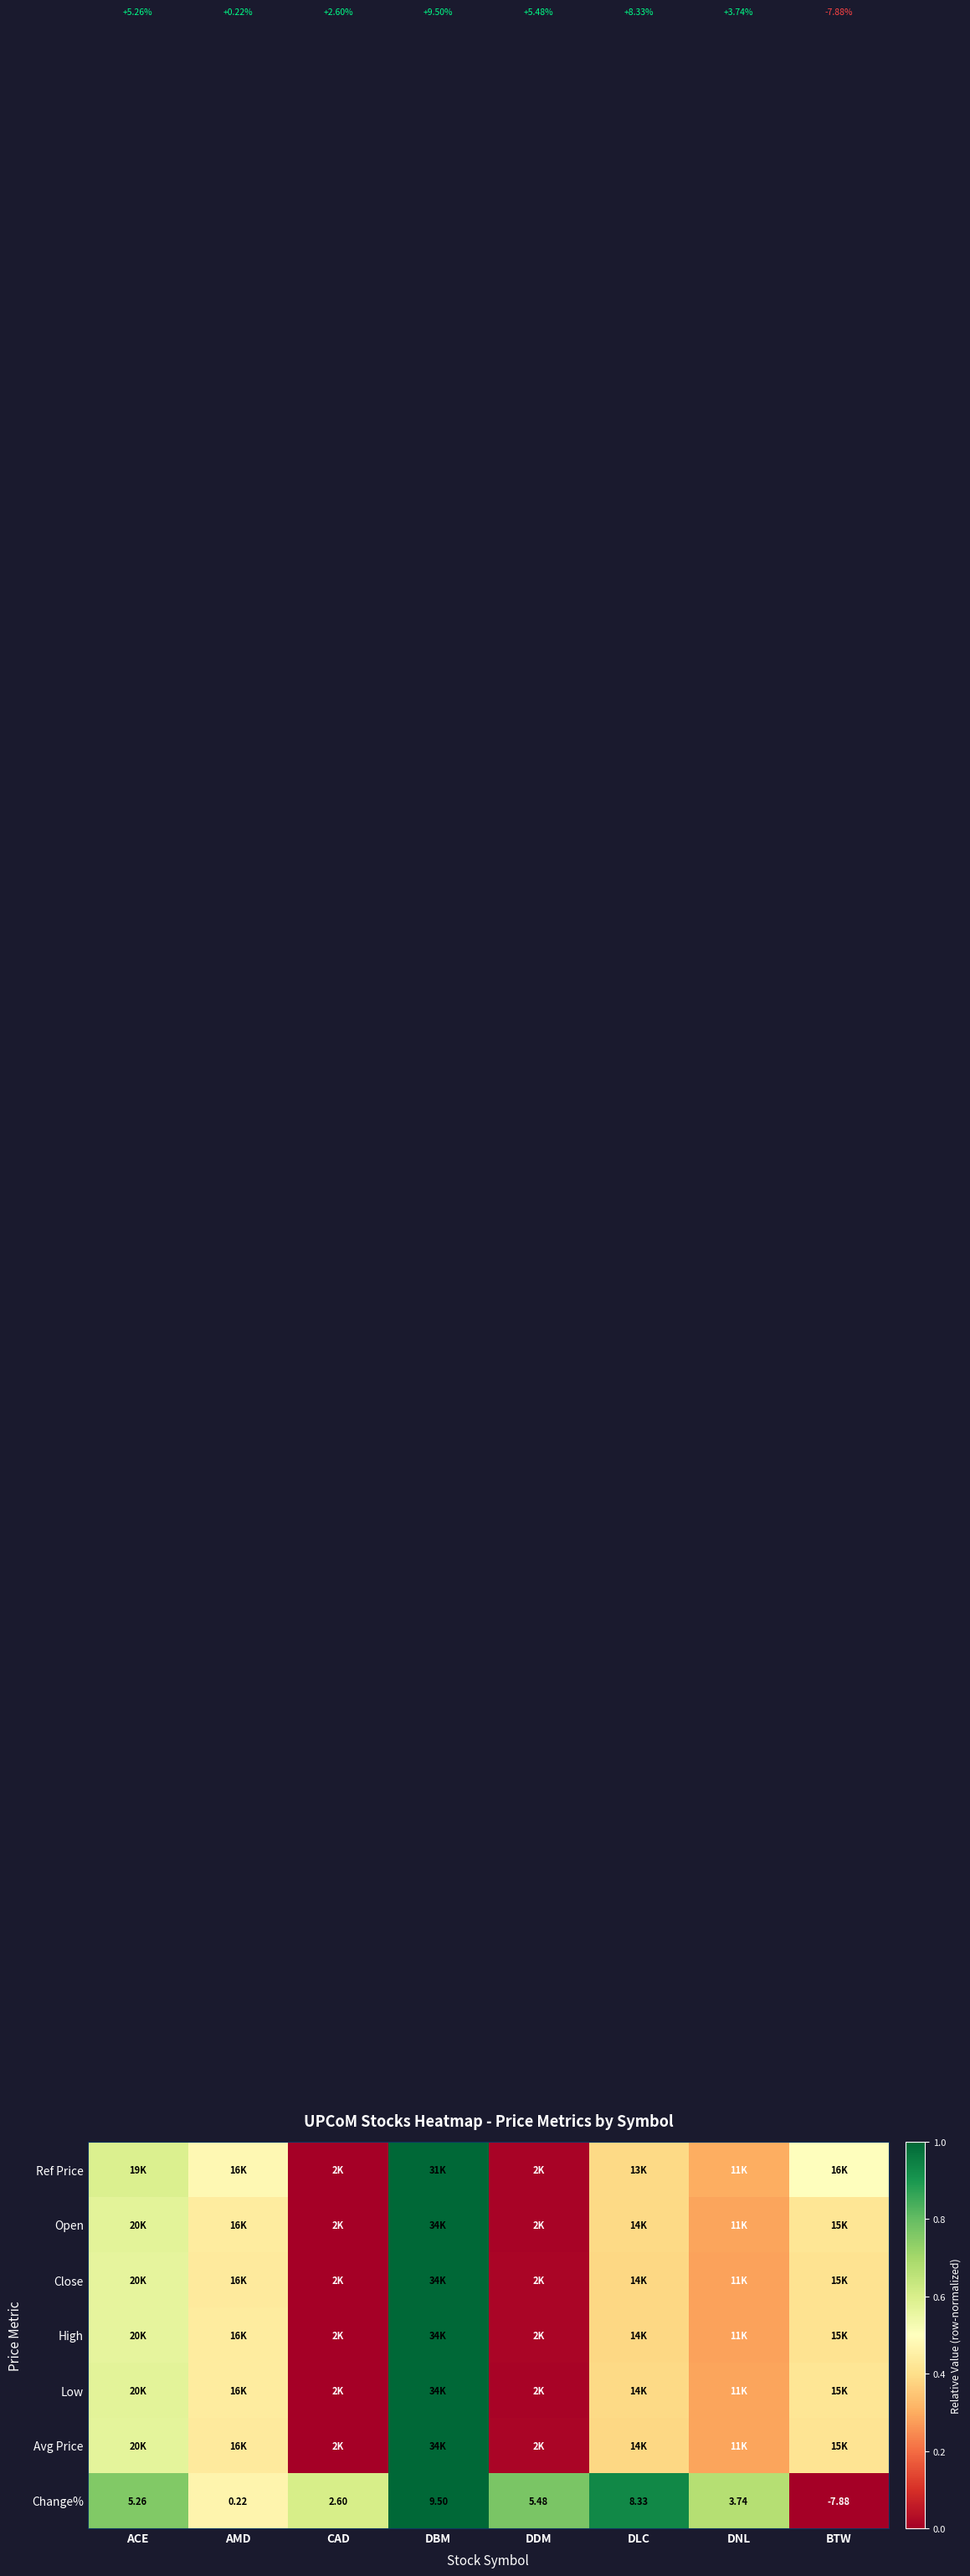

Rank the categories by High value from lowest to highest.

CAD, DDM, DNL, DLC, BTW, AMD, ACE, DBM